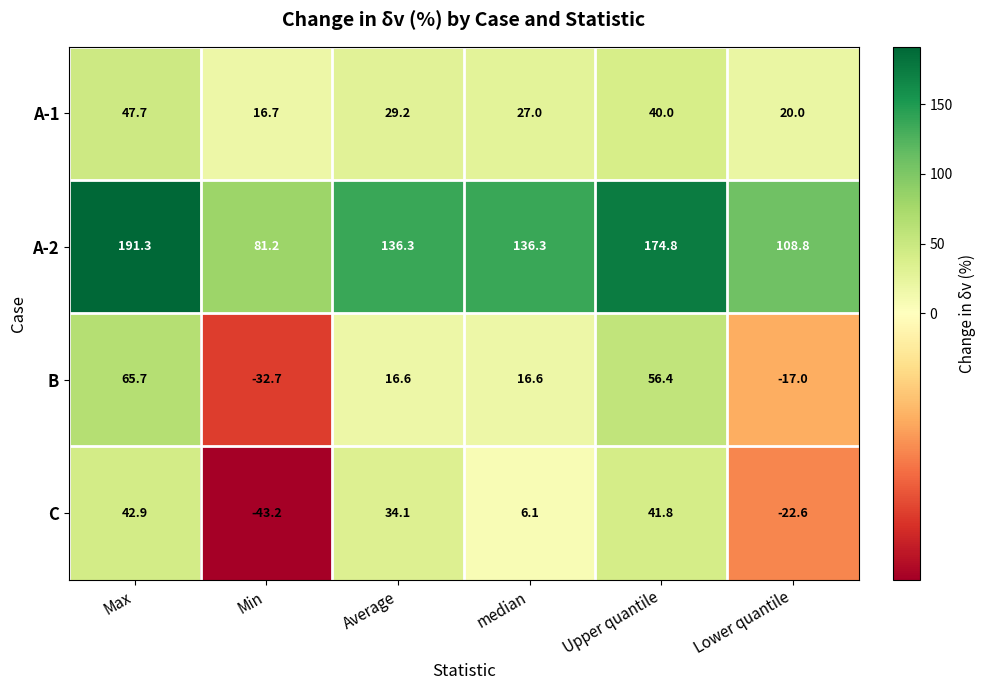

The value of C at Lower quantile is -14.0. True or false?

False